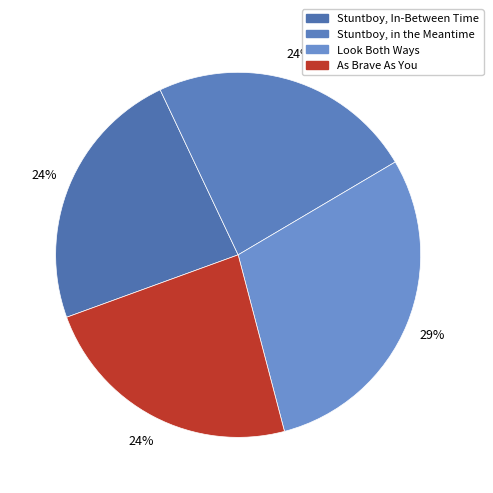

Which has a higher value, Stuntboy, in the Meantime or As Brave As You?

Stuntboy, in the Meantime